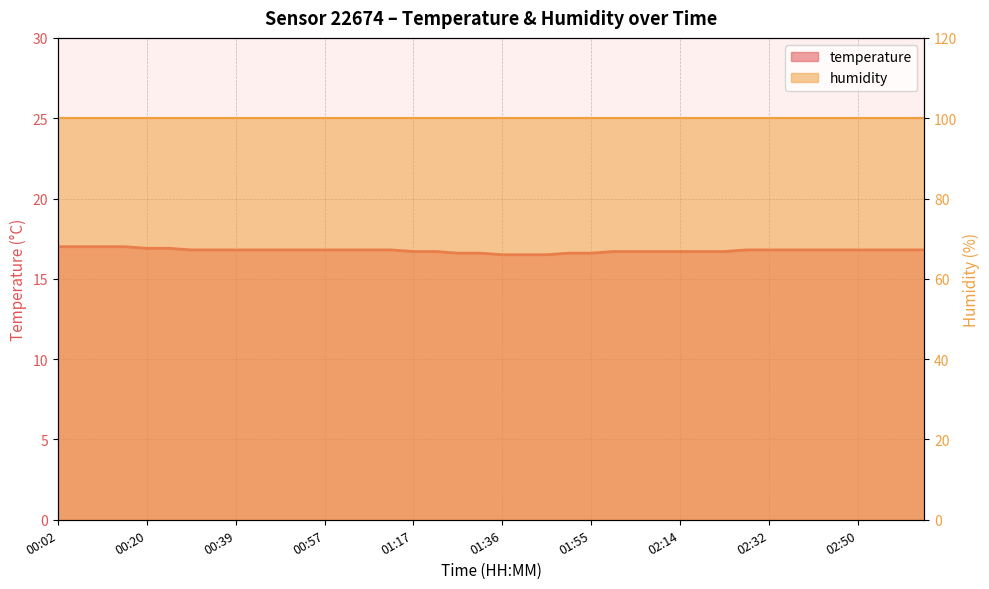

Reading left to right, list all the values displayed in this chart.

00:02=17.0	00:07=17.0	00:11=17.0	00:16=17.0	00:20=16.9	00:25=16.9	00:30=16.8	00:34=16.8	00:39=16.8	00:44=16.8	00:48=16.8	00:53=16.8	00:57=16.8	01:02=16.8	01:07=16.8	01:12=16.8	01:17=16.7	01:22=16.7	01:27=16.6	01:32=16.6	01:36=16.5	01:41=16.5	01:46=16.5	01:50=16.6	01:55=16.6	02:00=16.7	02:04=16.7	02:09=16.7	02:14=16.7	02:18=16.7	02:23=16.7	02:27=16.8	02:32=16.8	02:37=16.8	02:41=16.8	02:46=16.8	02:50=16.8	02:55=16.8	03:00=16.8	03:04=16.8